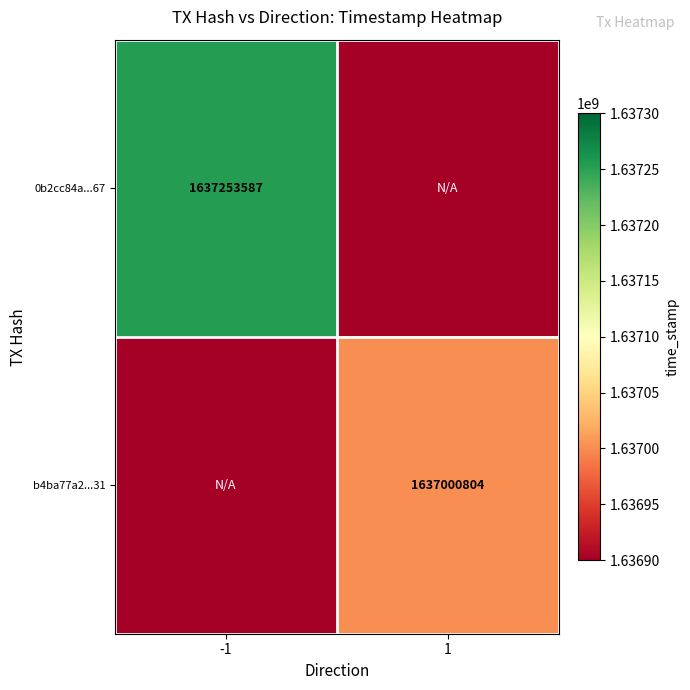

How many series are shown in this chart?

2